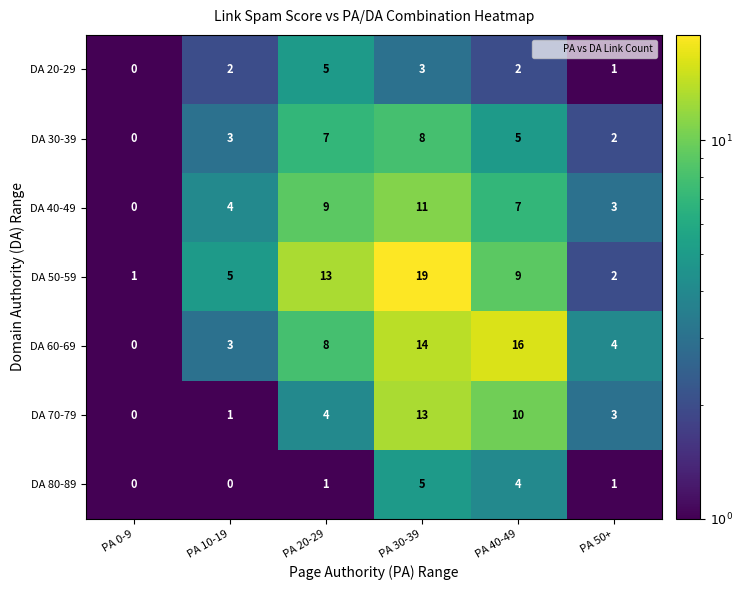

What is the greatest value displayed?

19